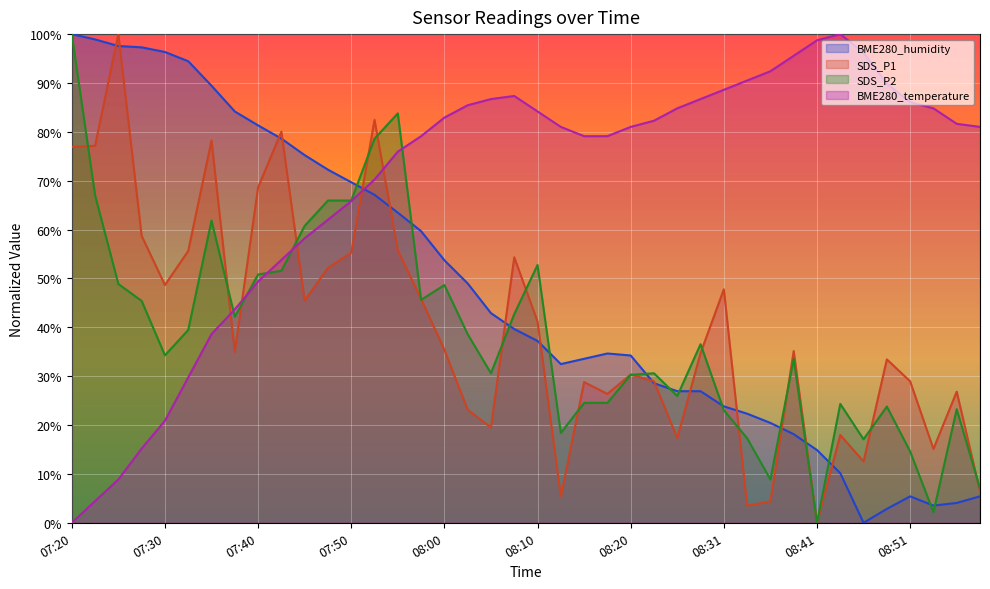

At which label does SDS_P2 first exceed 36?

07:20